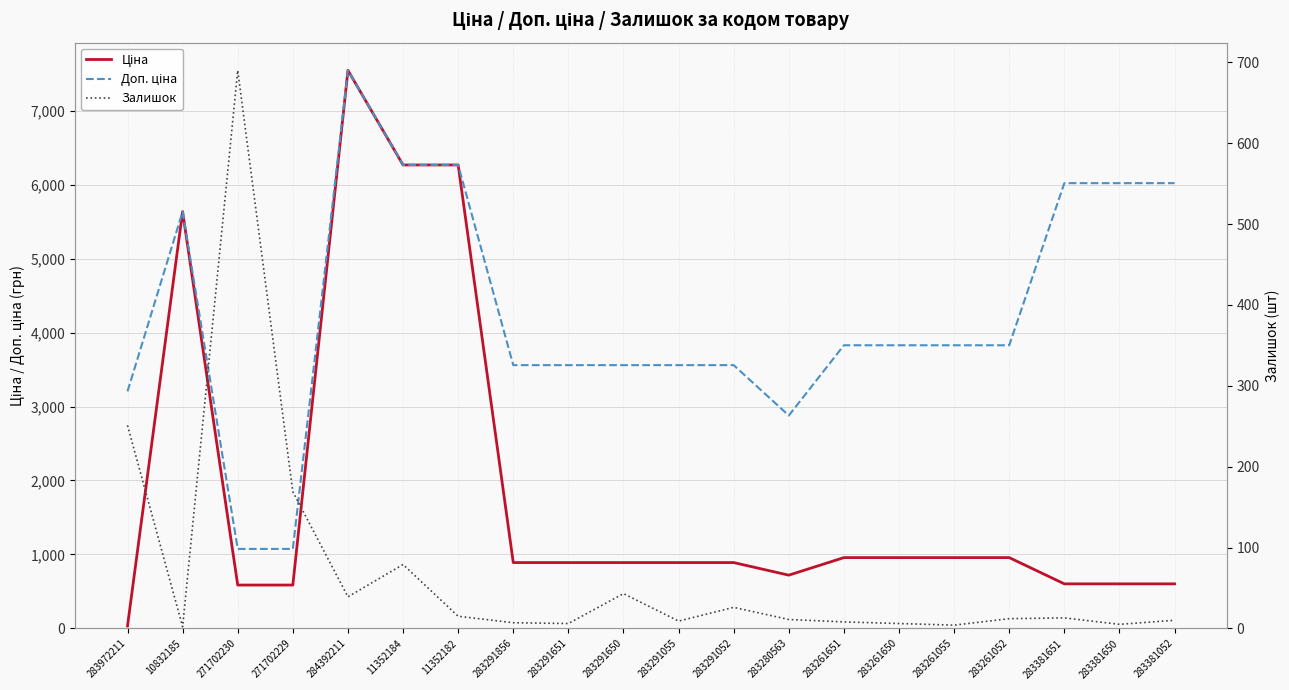

True or false: Ціна and Доп. ціна cross at least once.

False